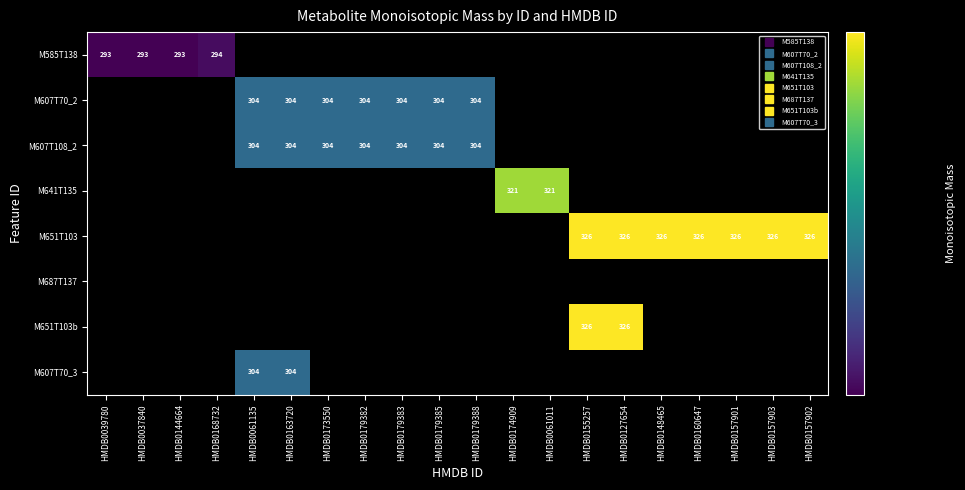

At which label is M585T138 closest to 293?

HMDB0144664